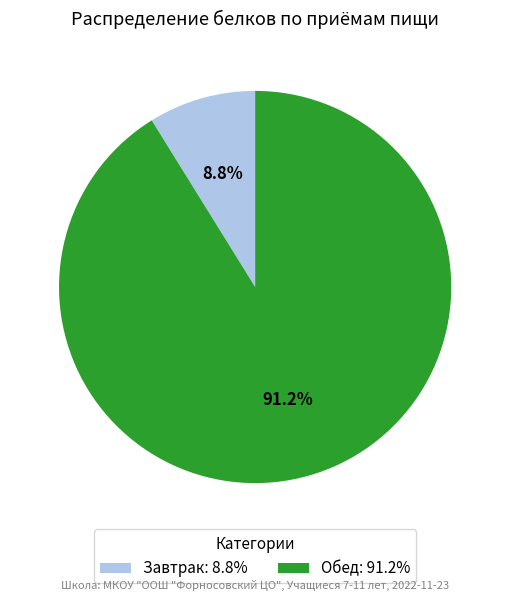

Count the number of slices in the pie.

2